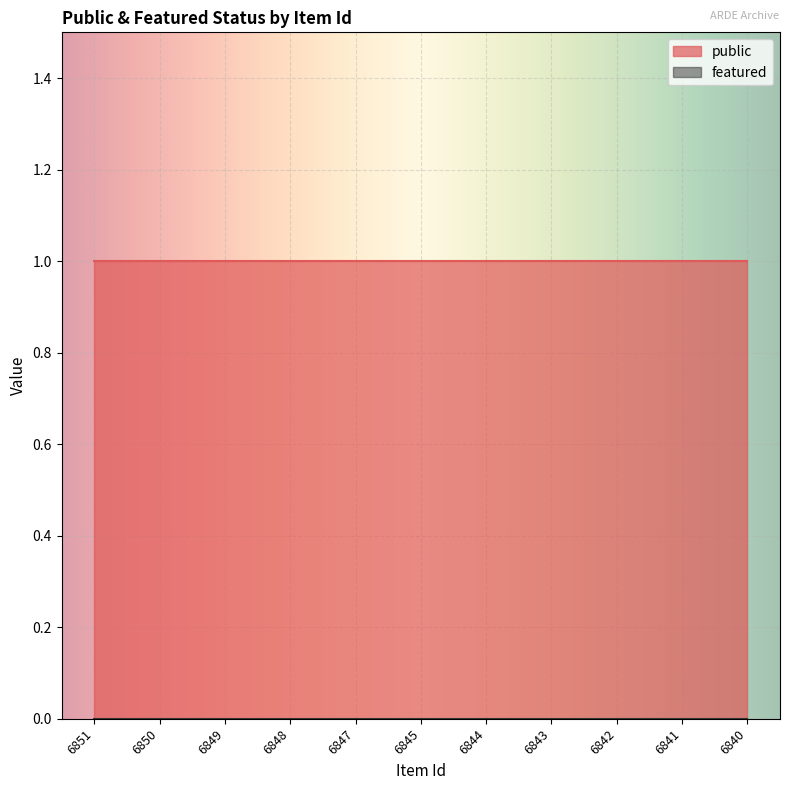

True or false: public has more than 2 interior local peaks.

False